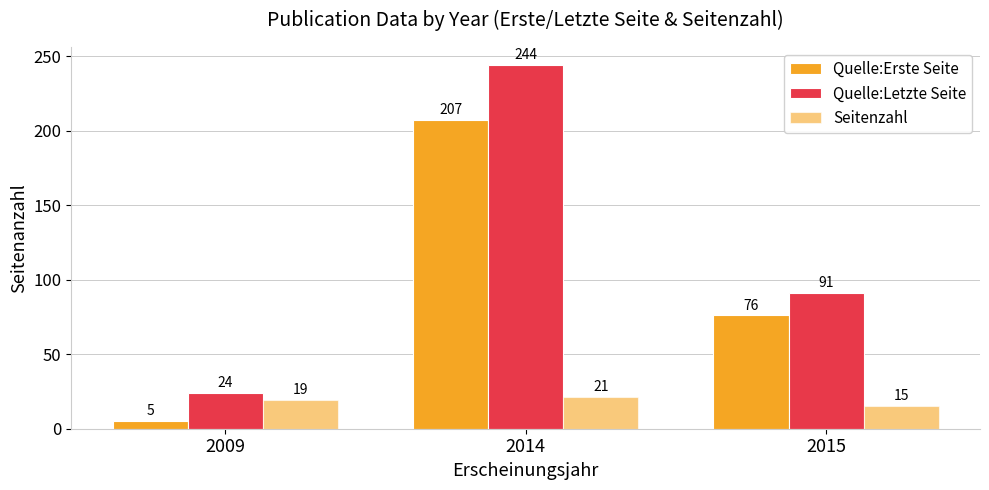

Reading left to right, what are all the values shown in this chart?

Quelle:Erste Seite: 2009=5	2014=207	2015=76
Quelle:Letzte Seite: 2009=24	2014=244	2015=91
Seitenzahl: 2009=19	2014=21	2015=15